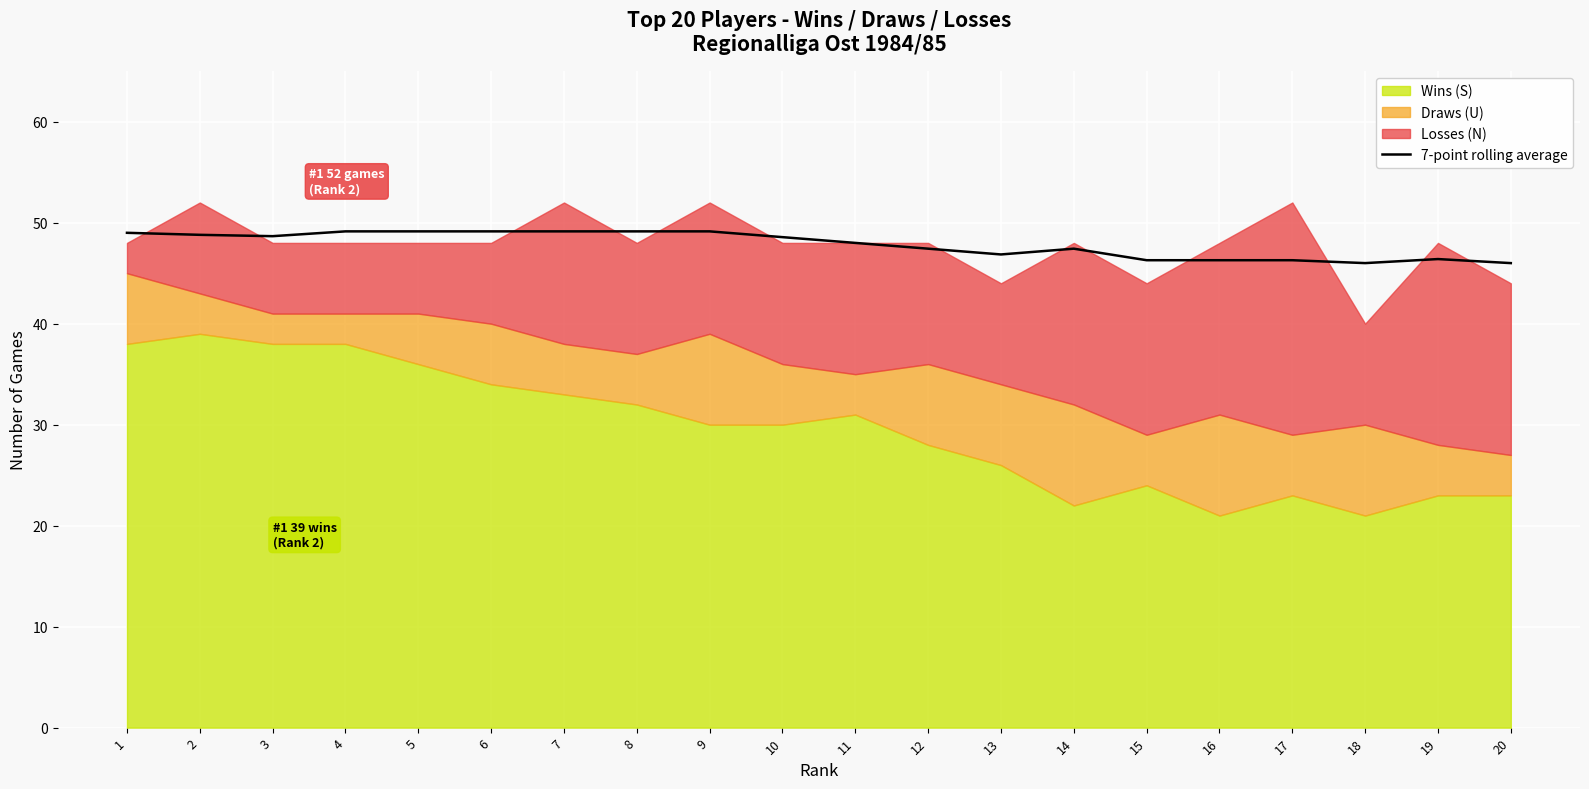

True or false: the data has more than 2 interior local peaks.

False